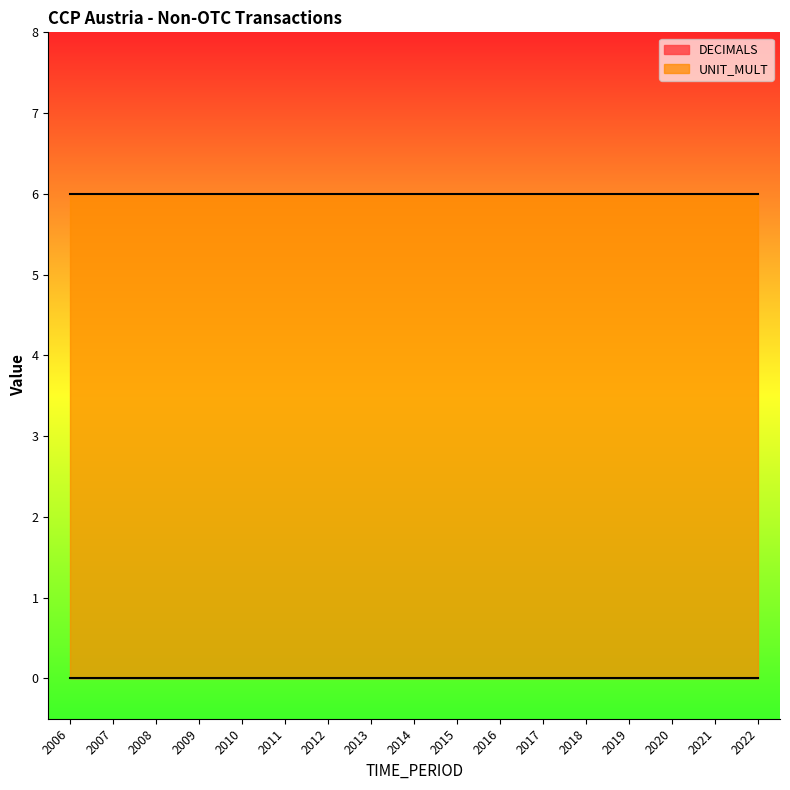

True or false: UNIT_MULT has a value of 9 at 2012.

False